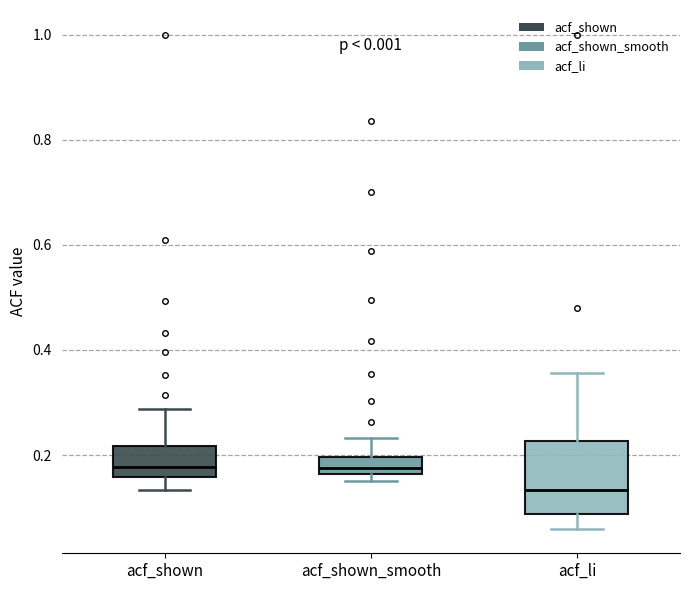

Where is the lower edge of the box for acf_shown_smooth on the y-axis? The values are not printed on the chart, so give them approximately, as read against the axis.

0.16